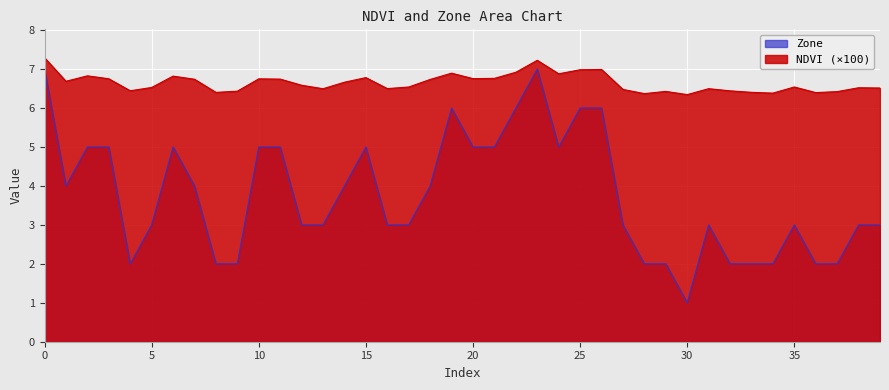

Does the chart display data point markers on the line(s)?

No